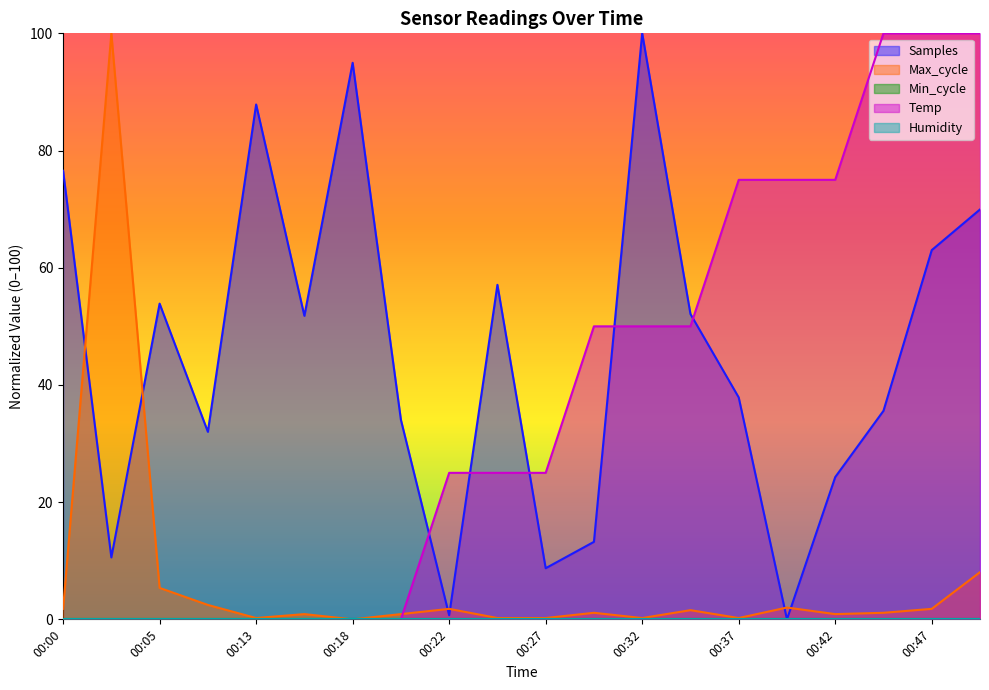

What is the difference between the second highest and minimum values in the Temp series?

100.0